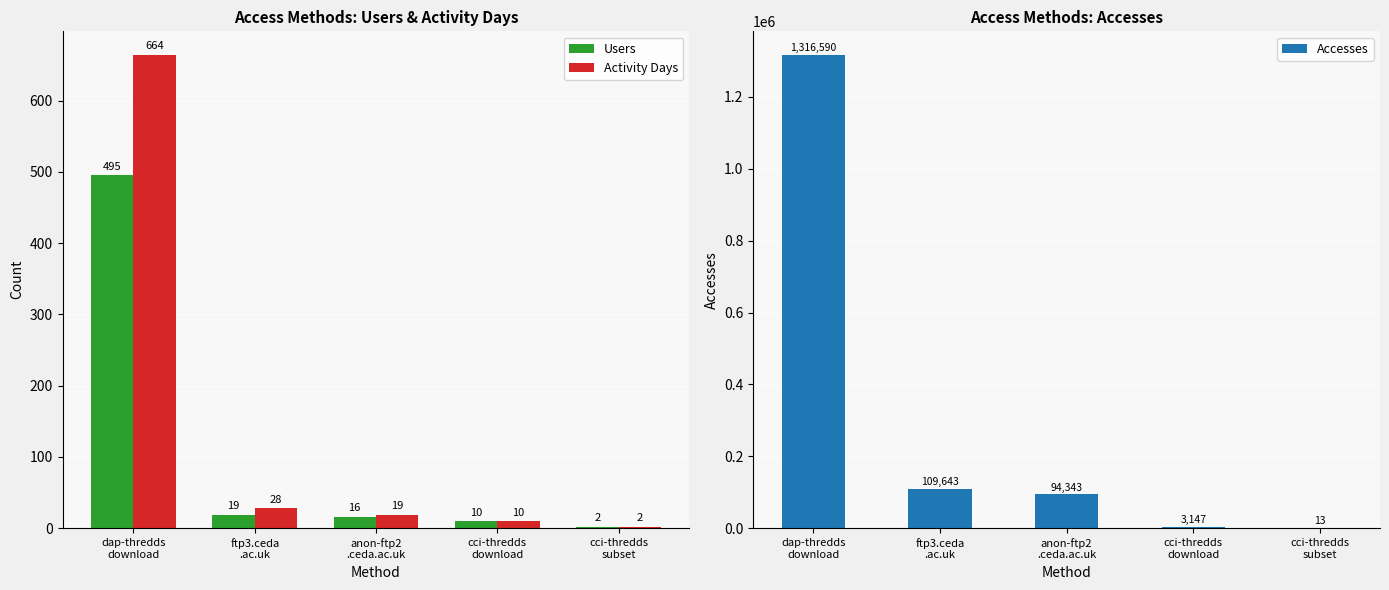

What are all the series names shown in the legend?

Users, Activity Days, Accesses